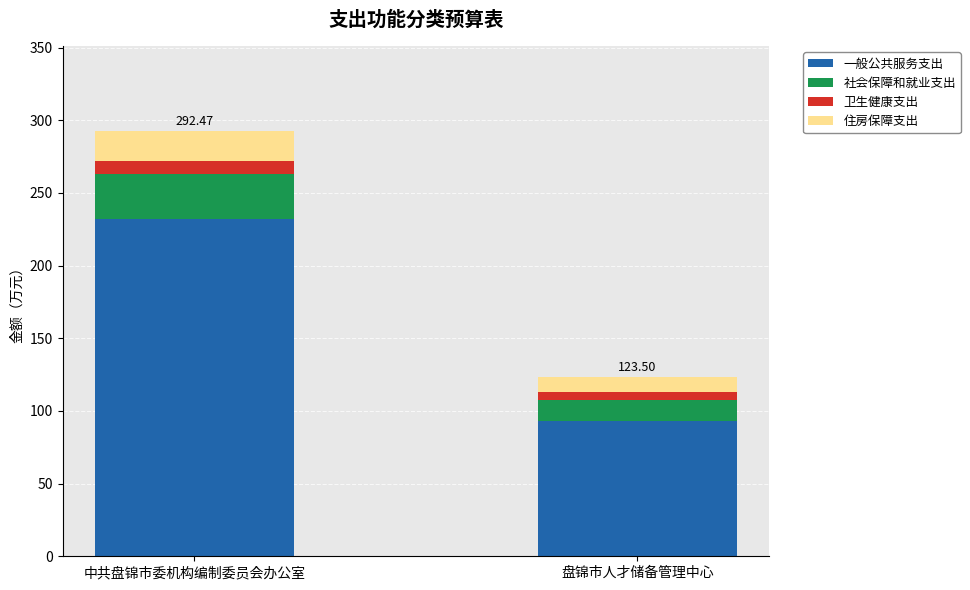

What is the average value of the 一般公共服务支出 series?

162.5